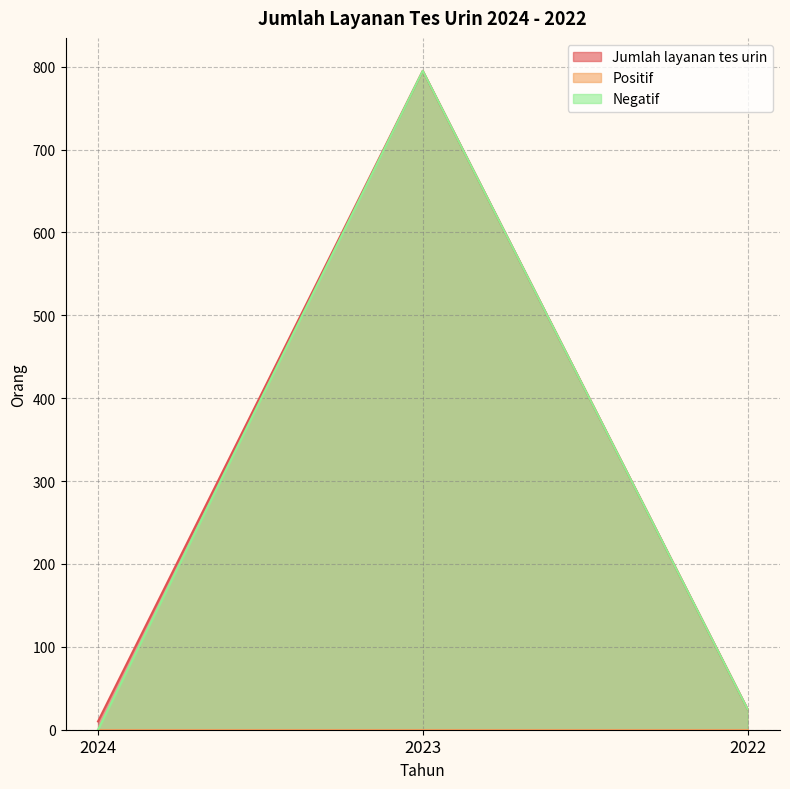

At which label is Negatif closest to 397?

2022